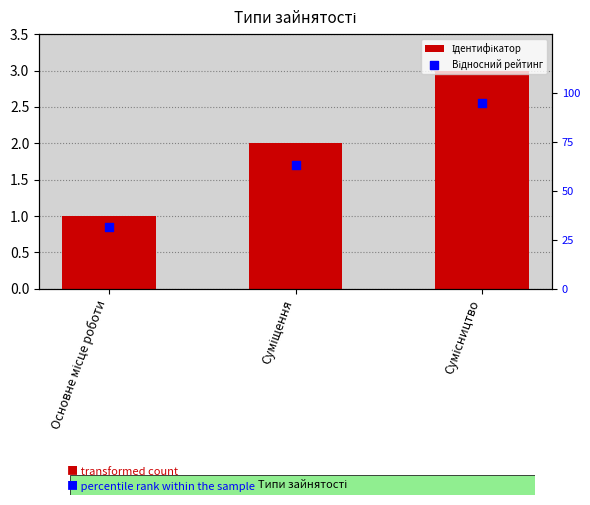

What is the total value across all series at Суміщення?

65.3